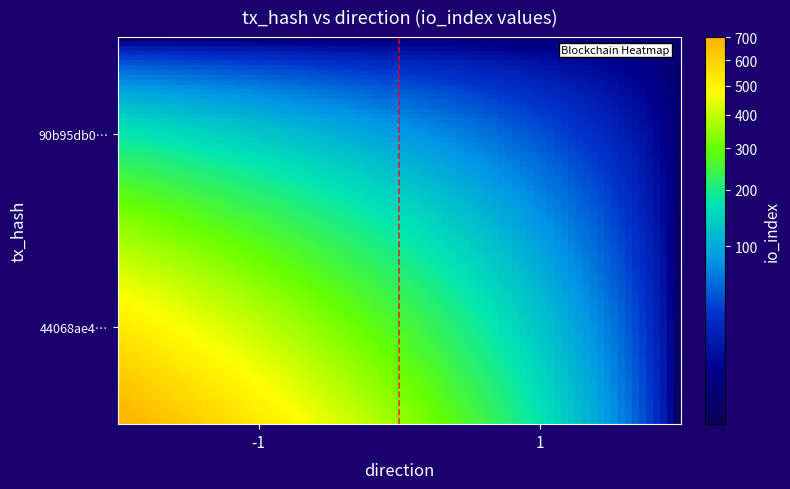

List the series in order of their peak value, highest first.

44068ae4e97f5974b45772aaebe0f3a41339c6f, 90b95db0df70b570420b666cc5ba5242539ff93